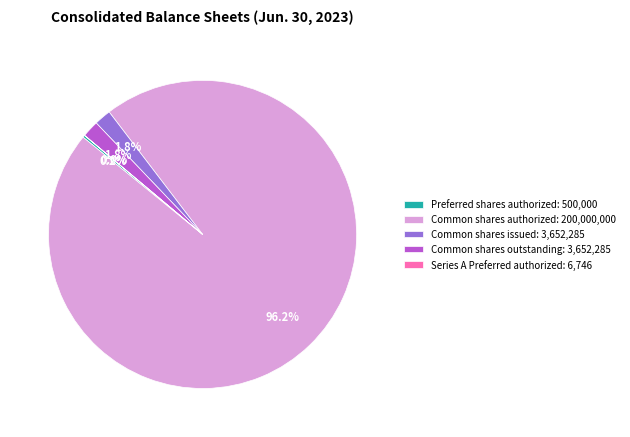

What portion of the pie excludes Common shares issued: 3,652,285?

98.2%